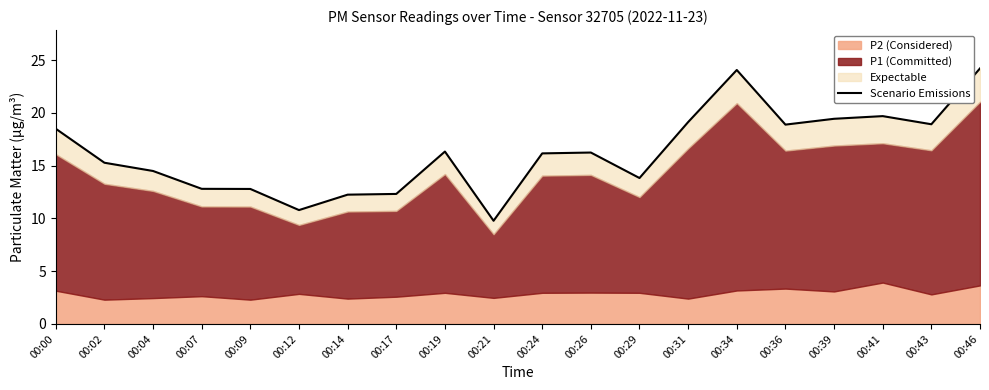

Which has a higher value, 00:14 or 00:29?

00:29